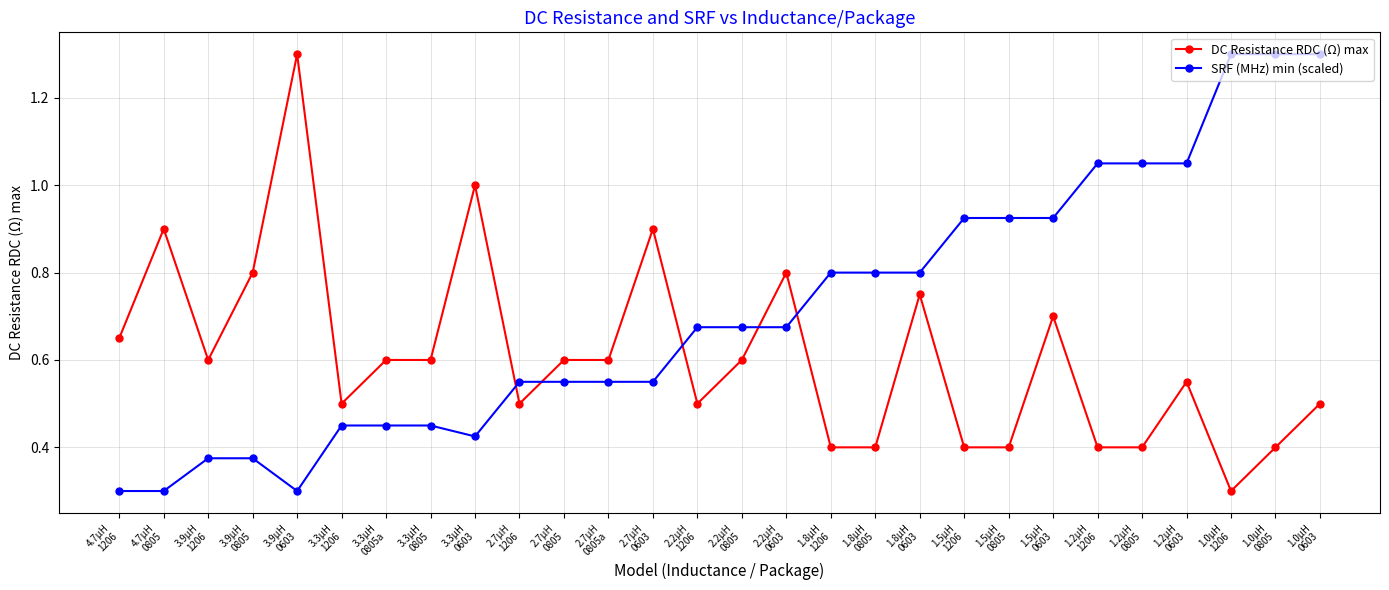

List the series in order of their overall mean, lowest first.

DC Resistance RDC (Ω) max, SRF (MHz) min (scaled)